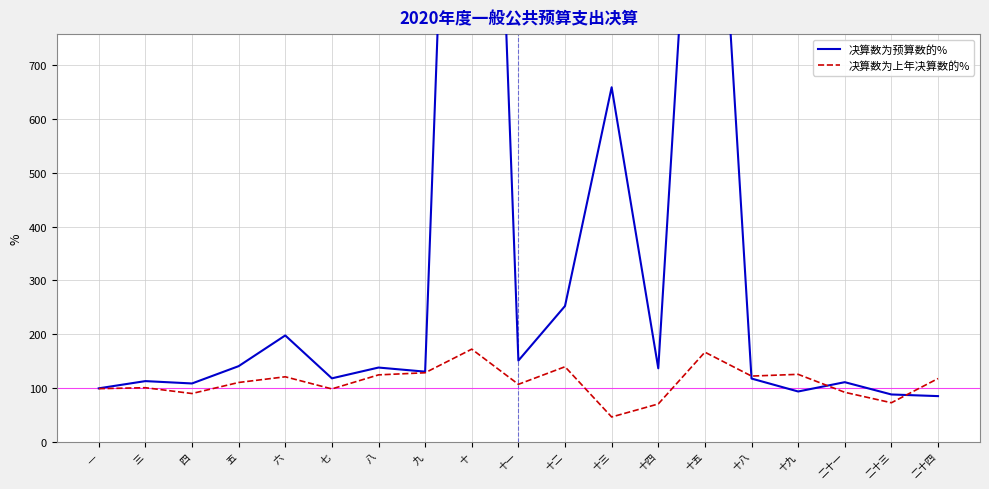

Which category has the highest value across all series?

十